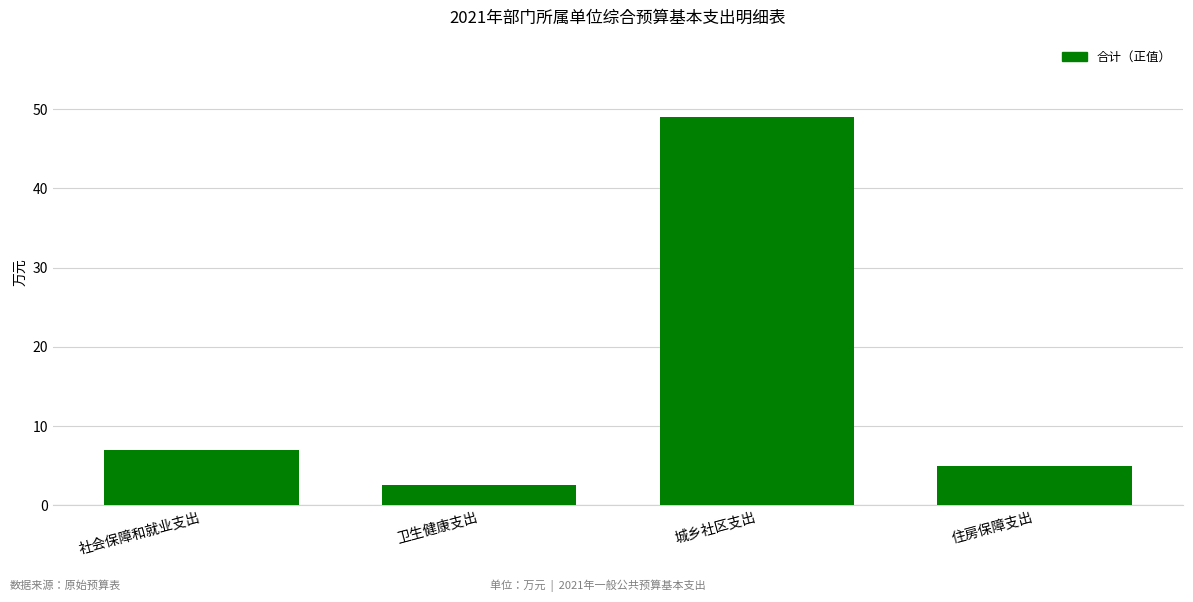

How many data points are less than 6?

2